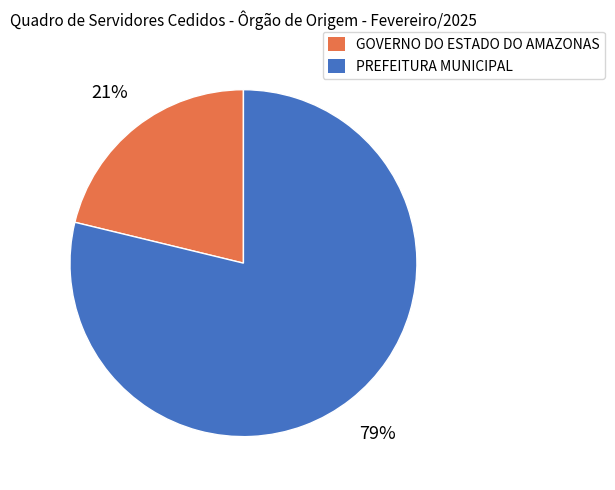

Which has a higher value, GOVERNO DO ESTADO DO AMAZONAS or PREFEITURA MUNICIPAL?

PREFEITURA MUNICIPAL